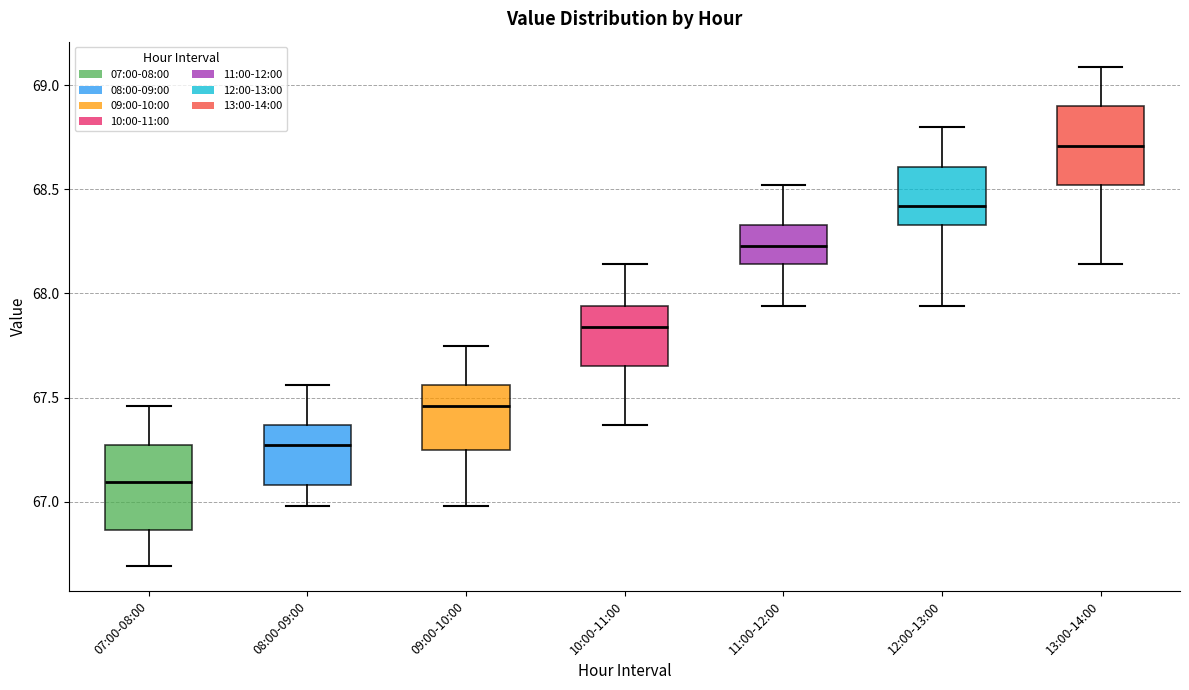

Reading left to right, transcribe this box plot: for each box, give where its median line is, the range the box spans, and where its two whiskers end, as read against the y-axis. The values are not printed on the chart, so give them approximately, as read against the axis.

07:00-08:00: median 67.10, box 66.85 to 67.25, whiskers 66.70 to 67.45
08:00-09:00: median 67.25, box 67.10 to 67.35, whiskers 67.00 to 67.55
09:00-10:00: median 67.45, box 67.25 to 67.55, whiskers 67.00 to 67.75
10:00-11:00: median 67.85, box 67.65 to 67.95, whiskers 67.35 to 68.15
11:00-12:00: median 68.25, box 68.15 to 68.35, whiskers 67.95 to 68.50
12:00-13:00: median 68.40, box 68.35 to 68.60, whiskers 67.95 to 68.80
13:00-14:00: median 68.70, box 68.50 to 68.90, whiskers 68.15 to 69.10